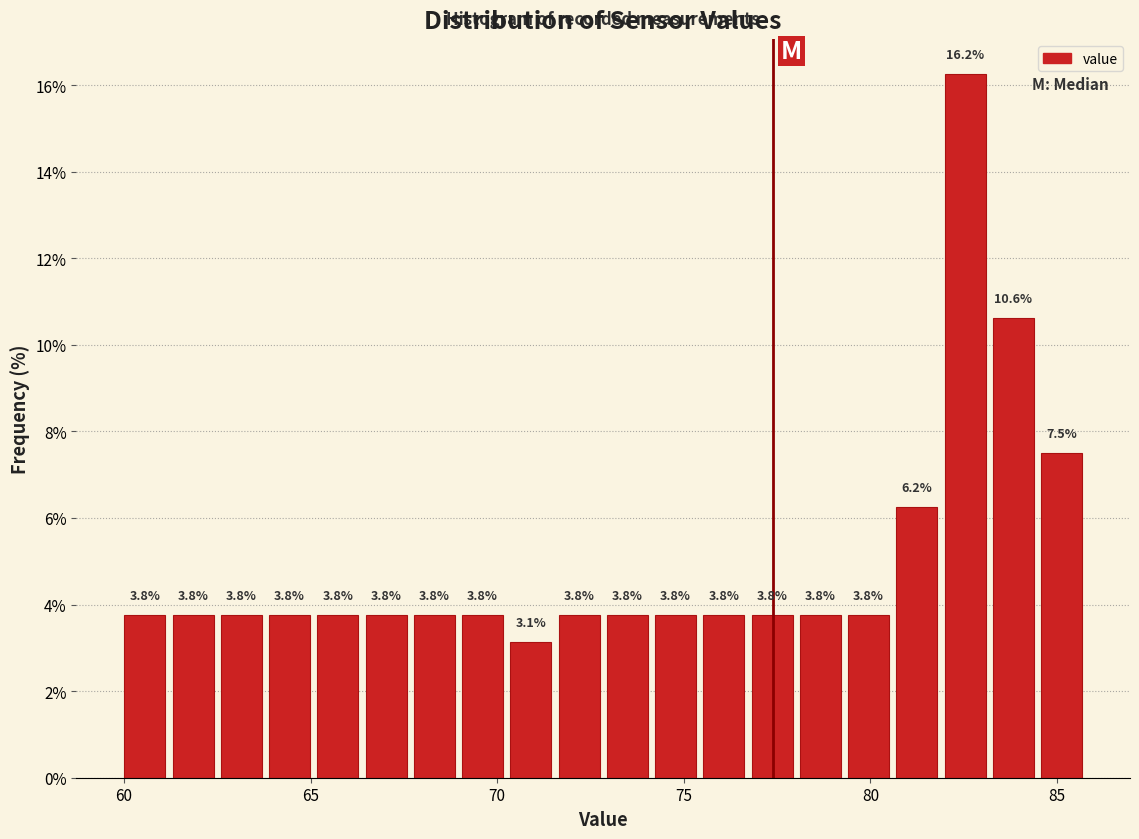

Read against the x-axis, roughly where is the centre of the tallest bar?

82.5